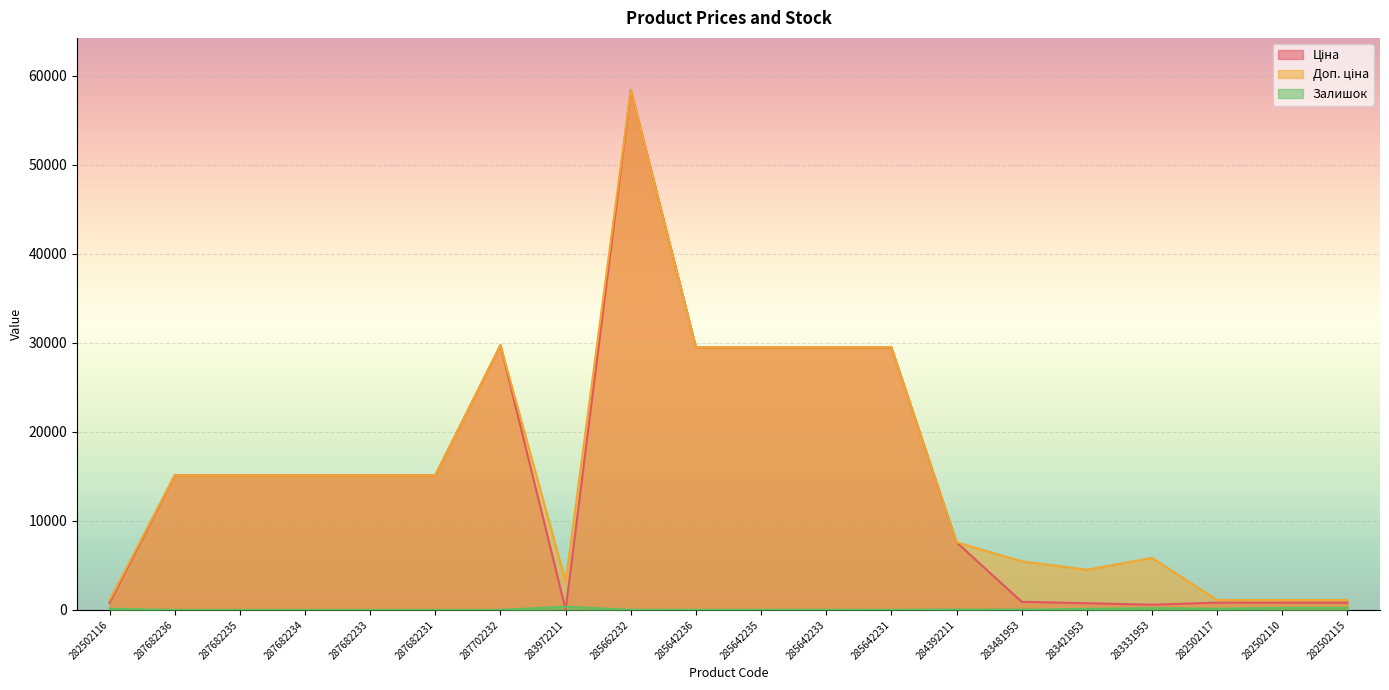

What is the difference between the second highest and minimum values in the Ціна series?

29715.2